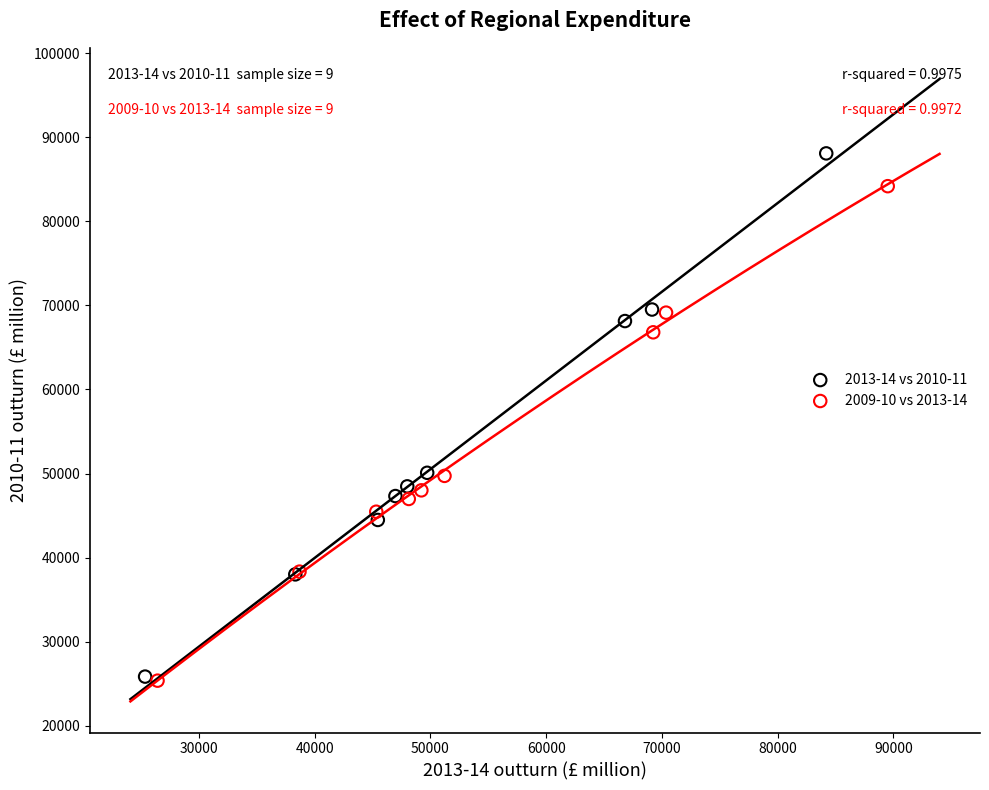

Which series has the widest spread of Y values?

2013-14 vs 2010-11